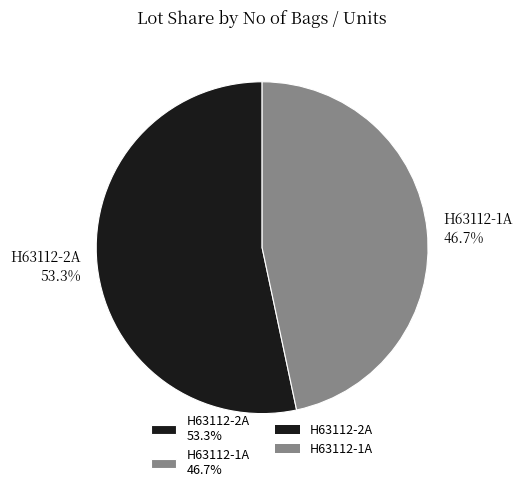

How many segments does this pie chart have?

2